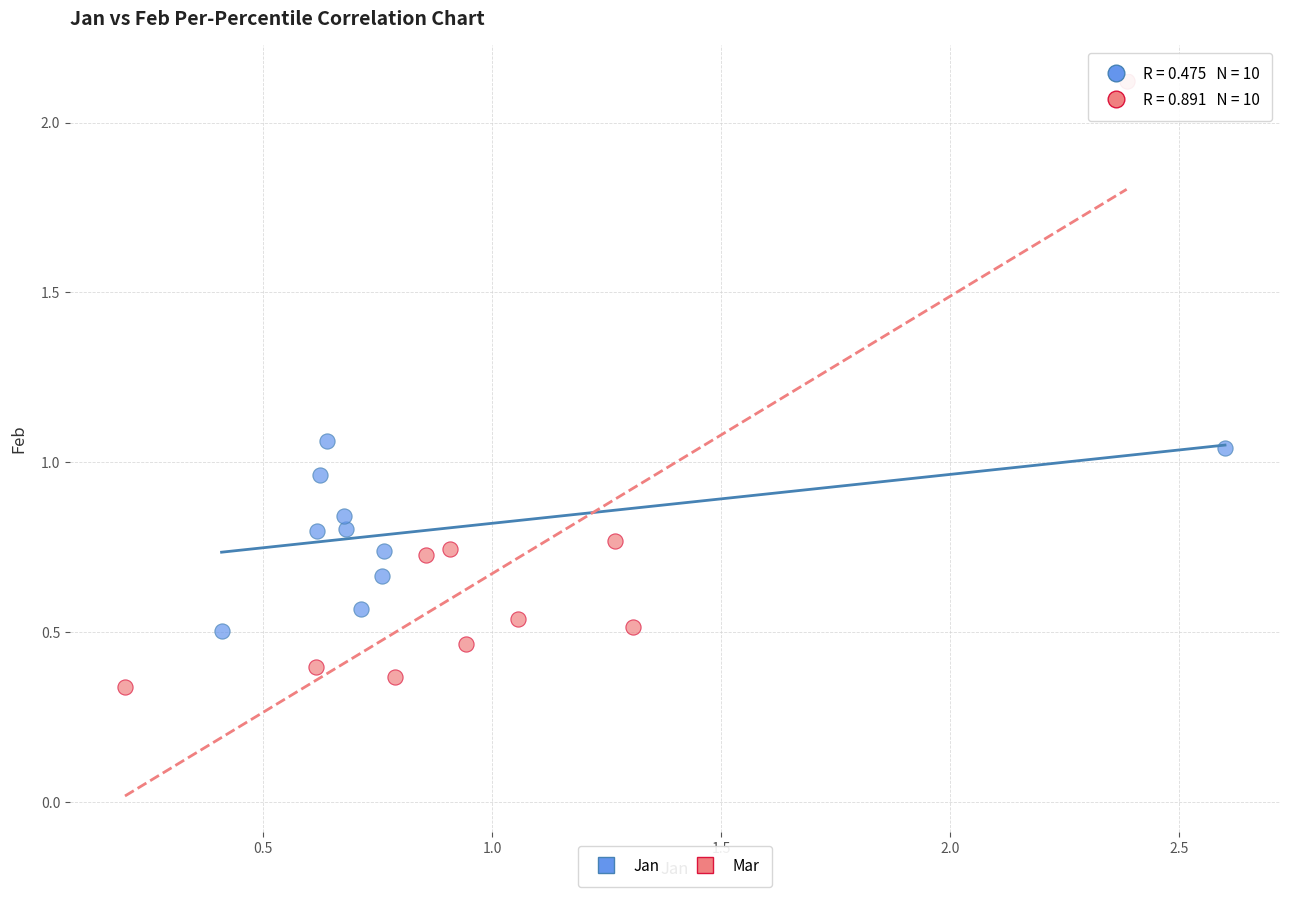

Which series contains the lowest Y value?

Mar